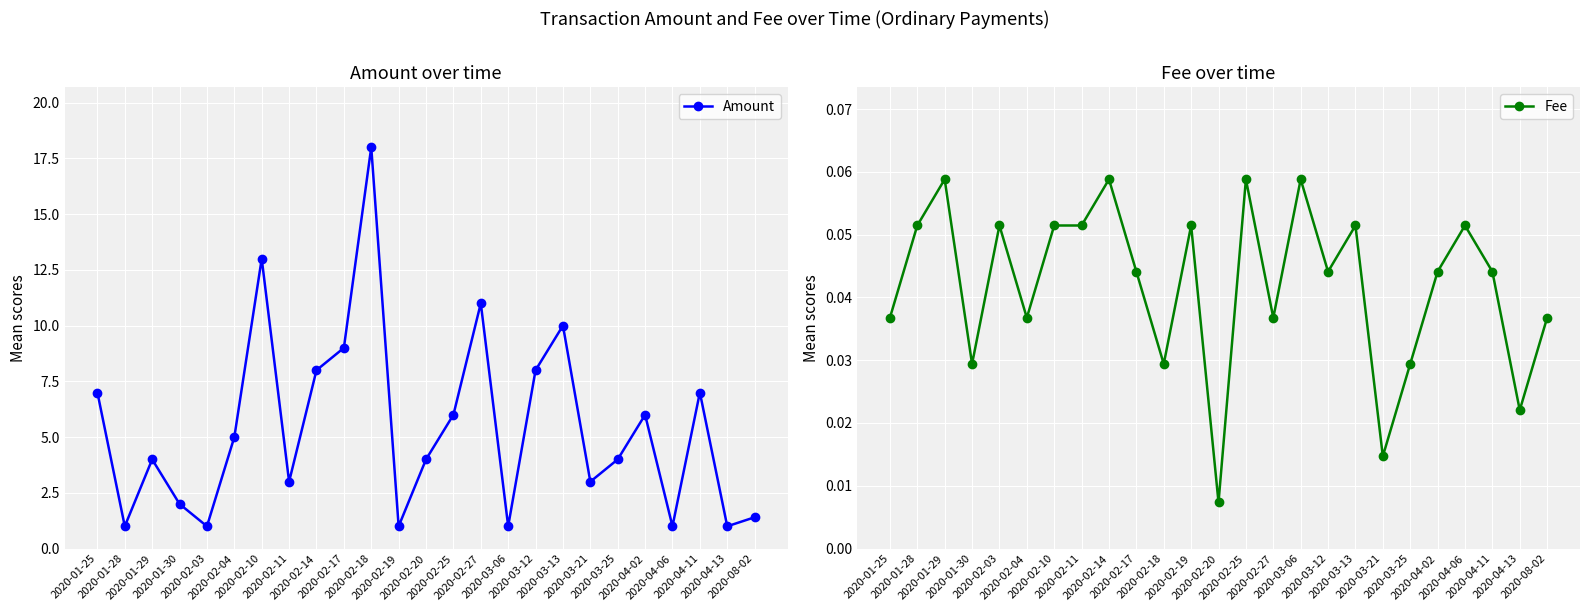

What are all the series names shown in the legend?

Amount, Fee